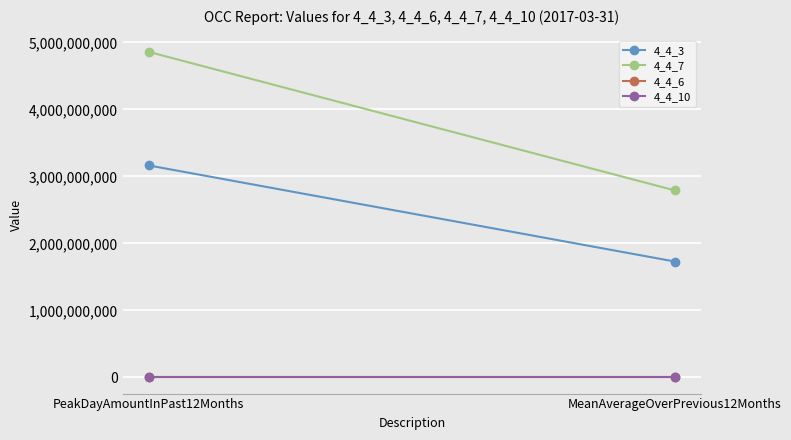

What are all the series names shown in the legend?

4_4_3, 4_4_7, 4_4_6, 4_4_10